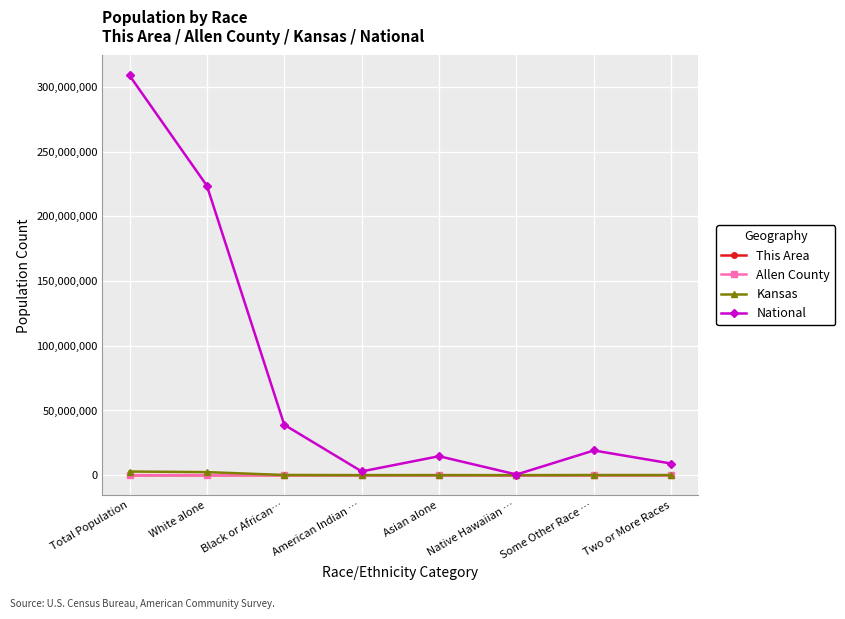

Between Black or African… and Asian alone, which series saw the biggest shift?

National